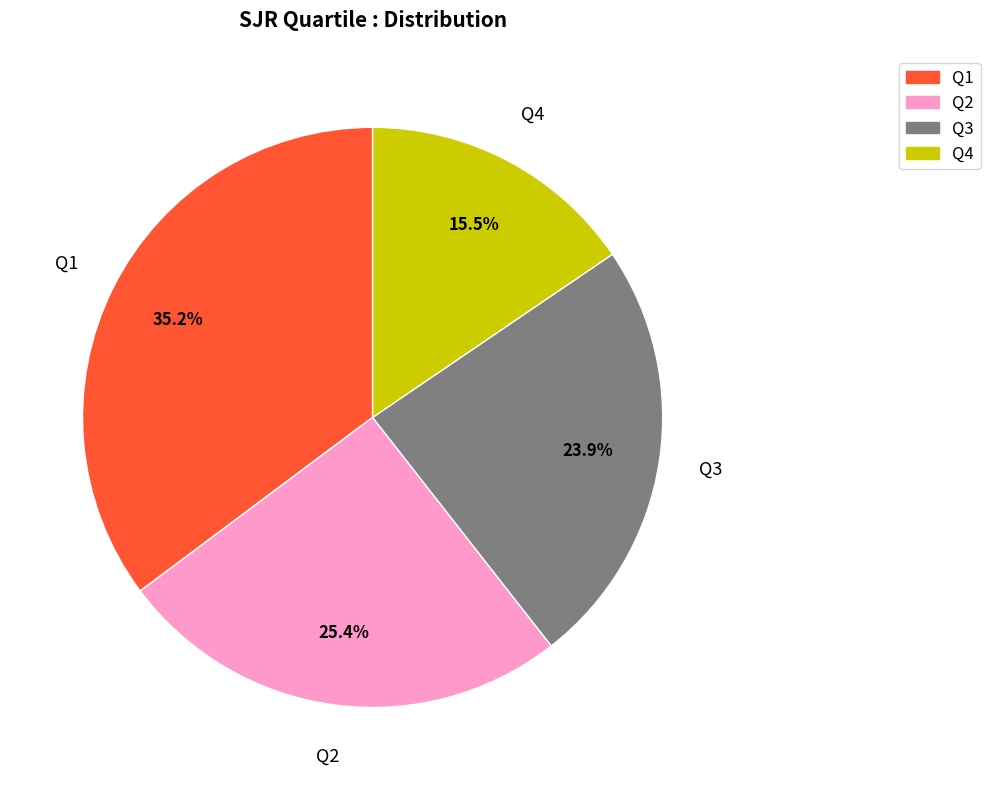

Rank the categories by value from highest to lowest.

Q1, Q2, Q3, Q4